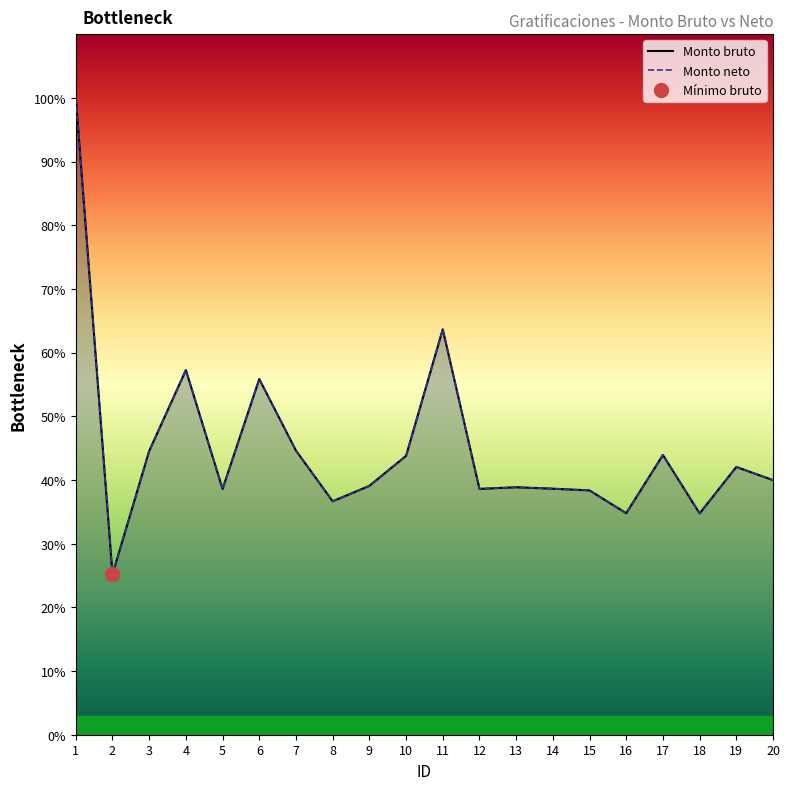

What is the sum of all Monto neto values?

692361.6